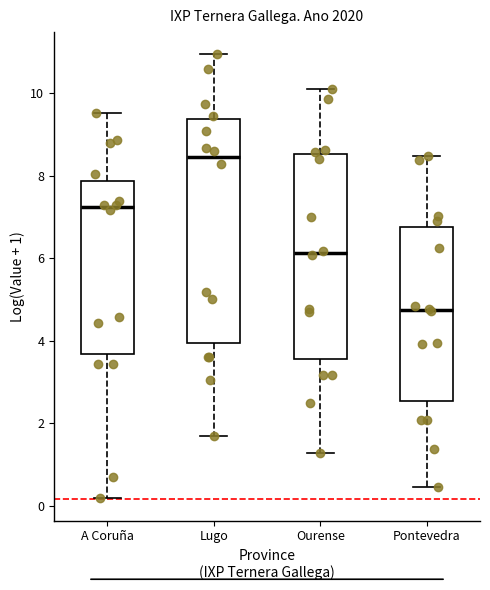

Where does the median line of the box for Ourense sit on the y-axis? The values are not printed on the chart, so give them approximately, as read against the axis.

6.2